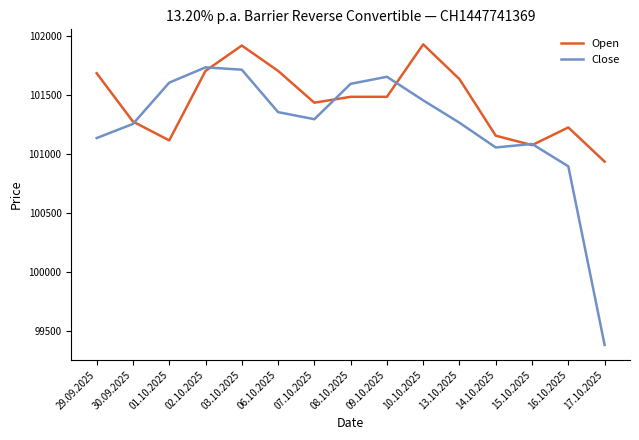

What is the greatest value displayed?

101930